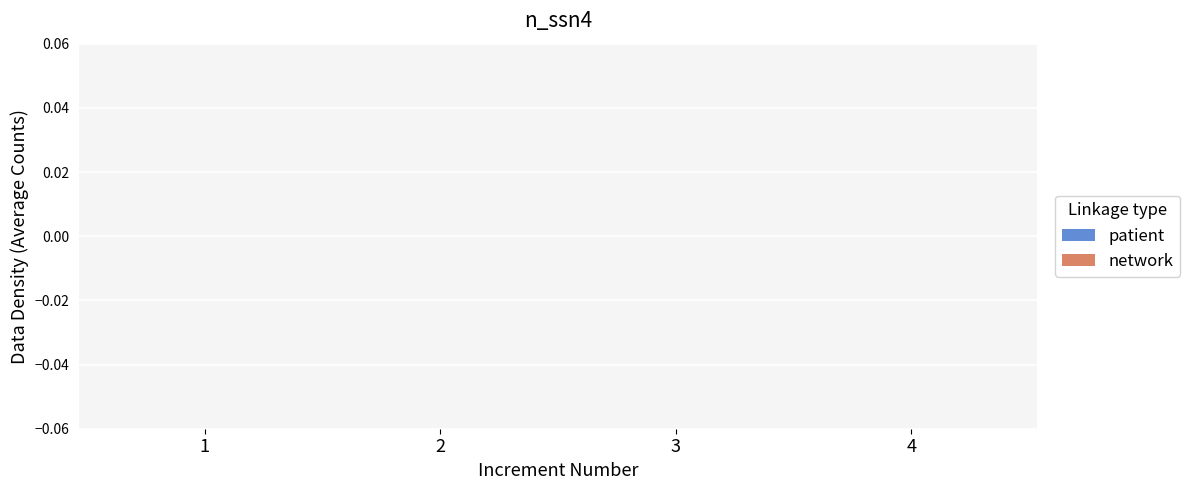

How many groups of bars are there?

4